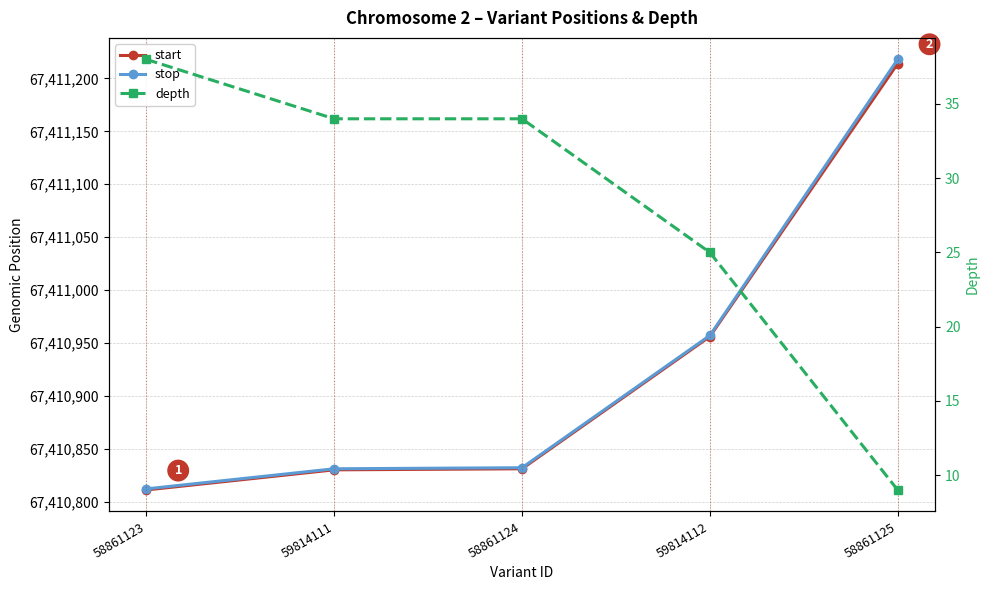

What is the label of the 4th point from the right?

59814111